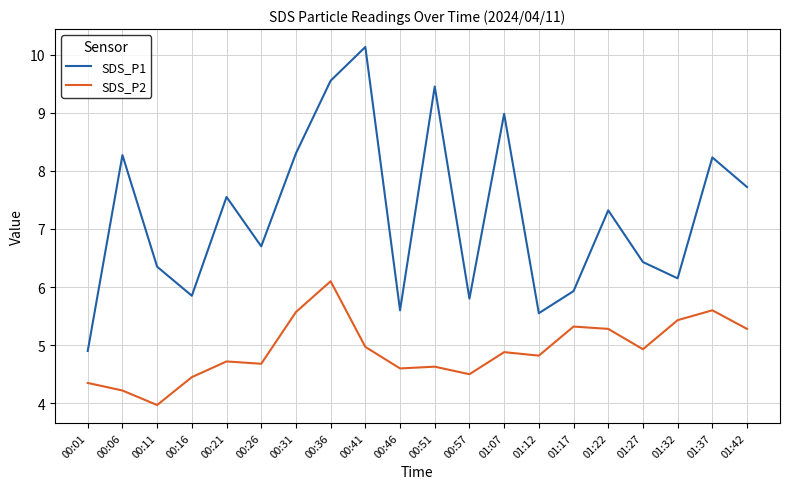

True or false: SDS_P2 and SDS_P1 cross at least once.

False